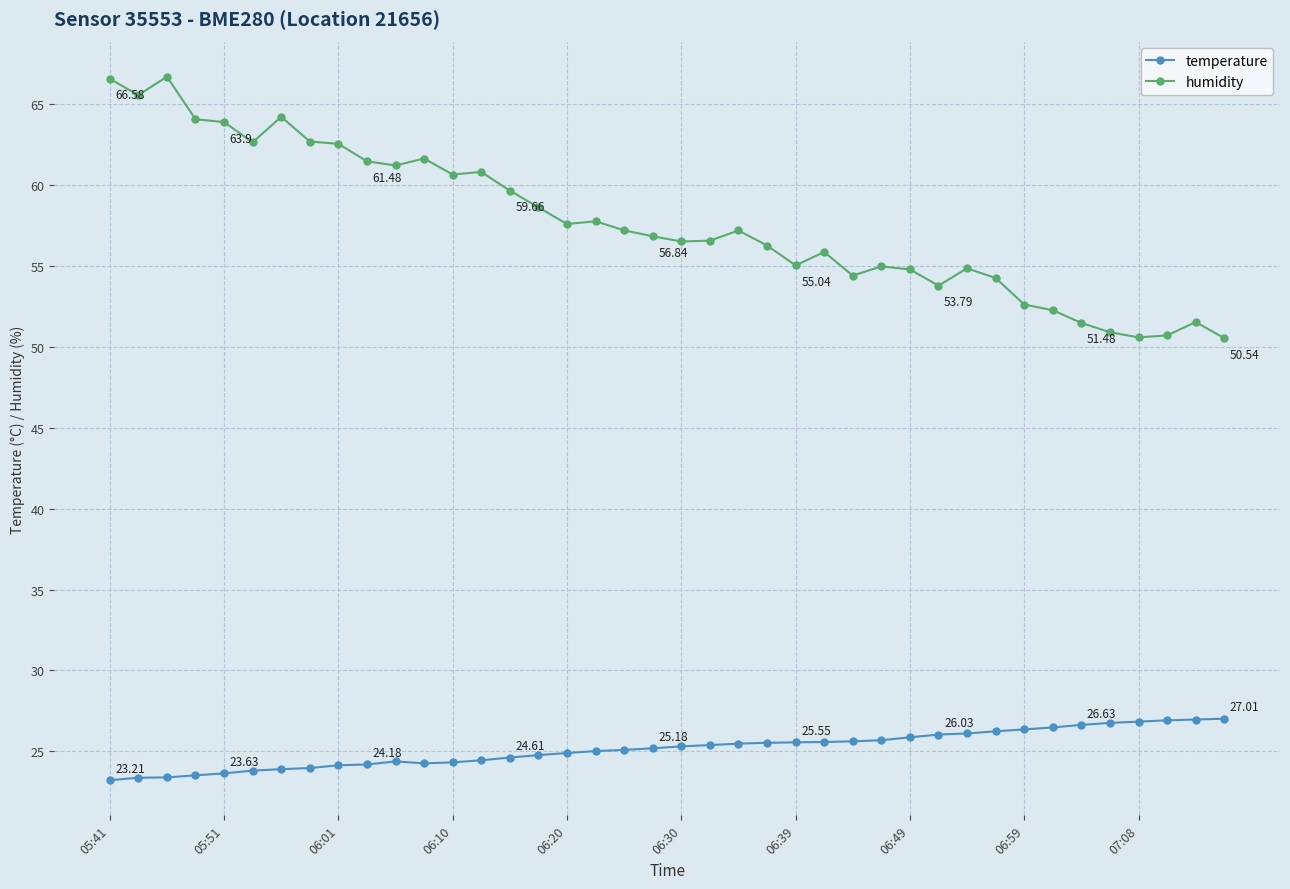

What is the maximum value for temperature?

27.0